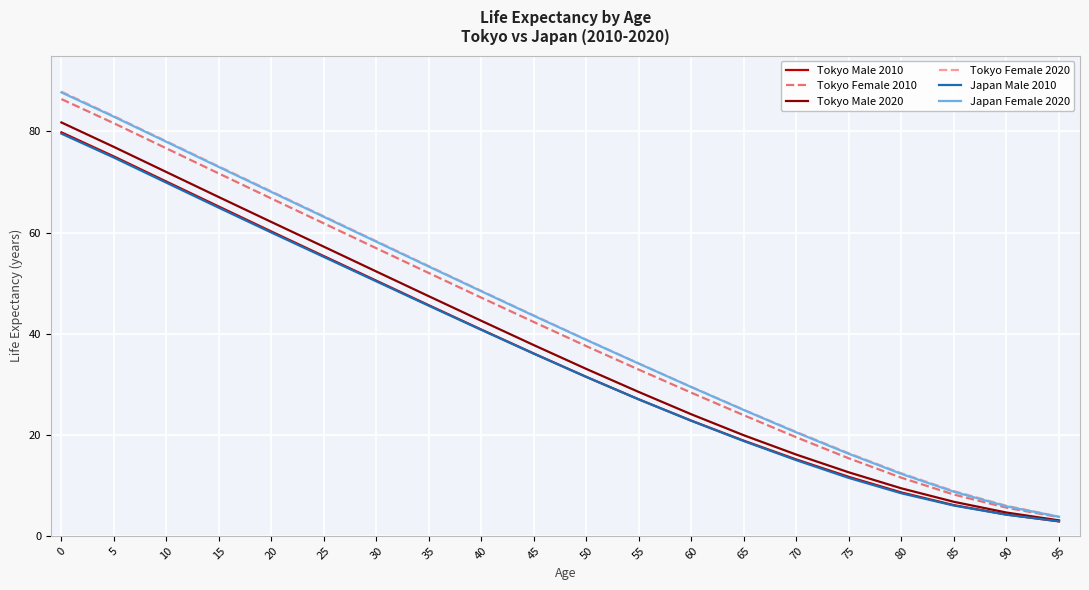

What are all the series names shown in the legend?

Tokyo Male 2010, Tokyo Female 2010, Tokyo Male 2020, Tokyo Female 2020, Japan Male 2010, Japan Female 2020